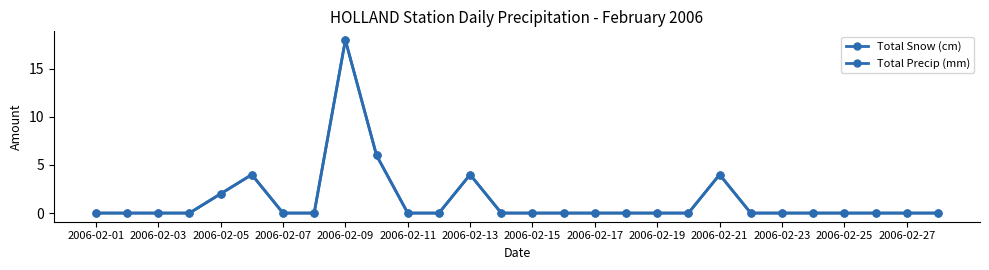

Is this an area chart (filled region under the line)?

No